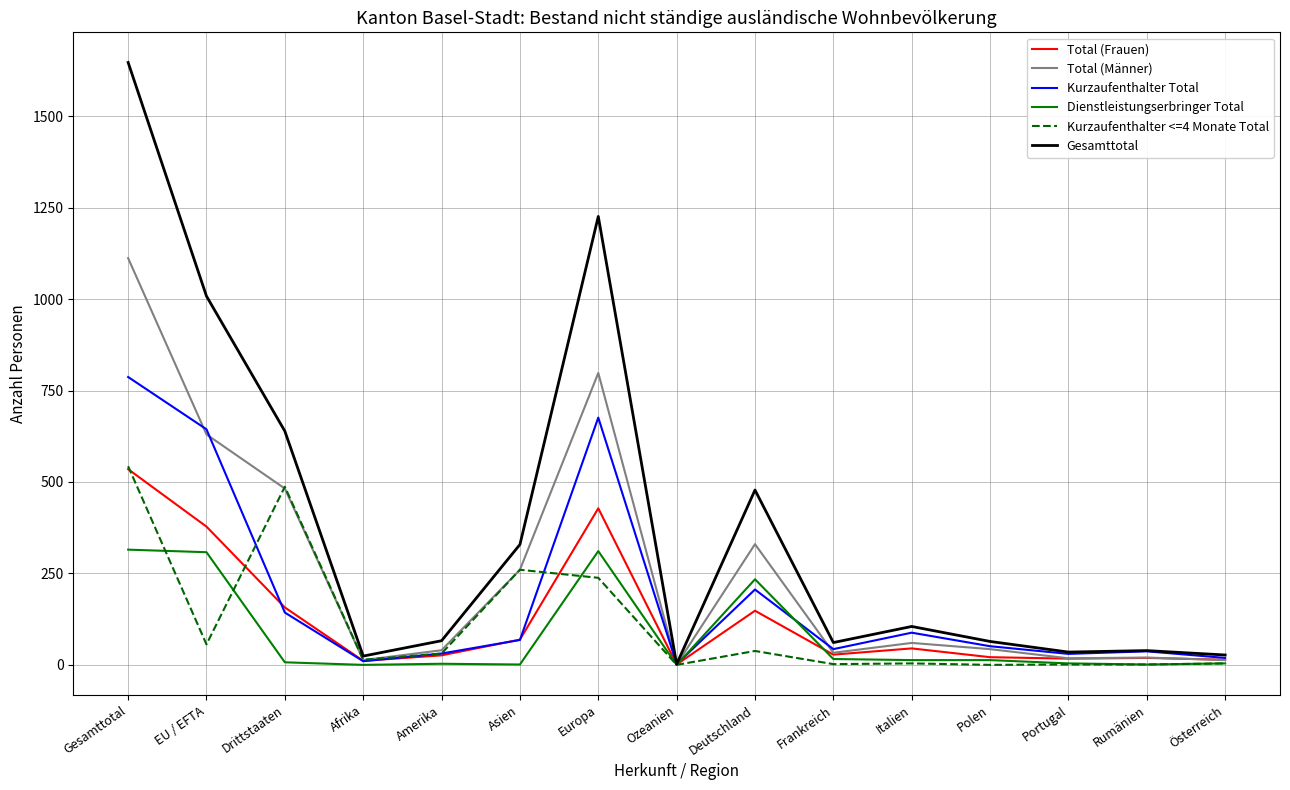

Which category has the highest value in the Gesamttotal series?

Gesamttotal